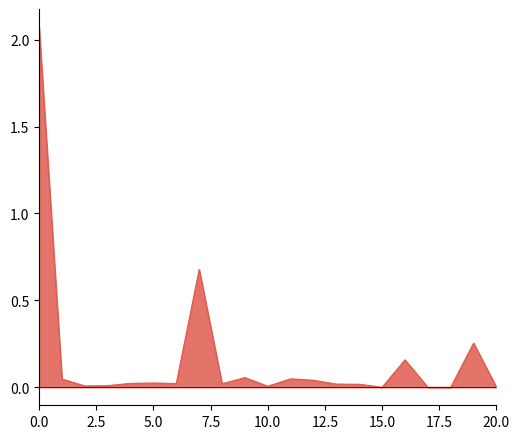

Does the chart have visible grid lines?

No